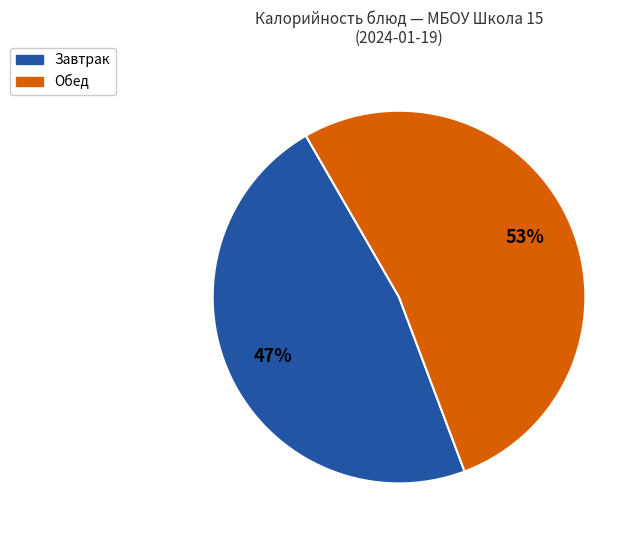

To the nearest percent, what is the average slice percentage?

50%